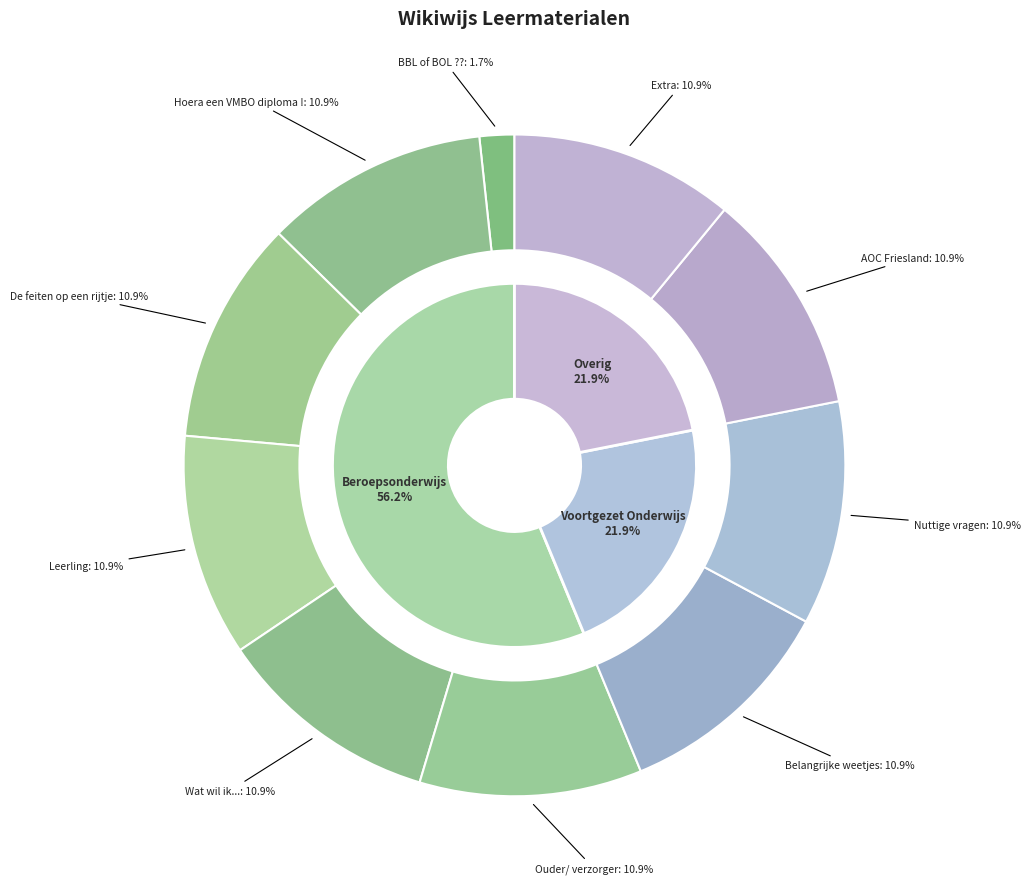

What portion of the pie excludes Belangrijke weetjes?

89.1%